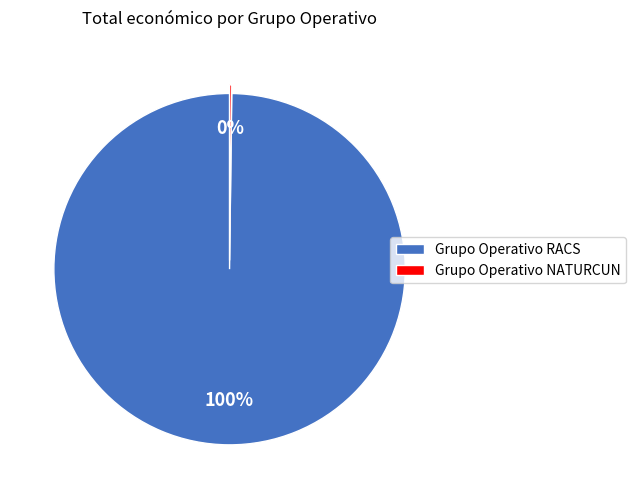

True or false: Grupo Operativo RACS accounts for 100% of the total.

True